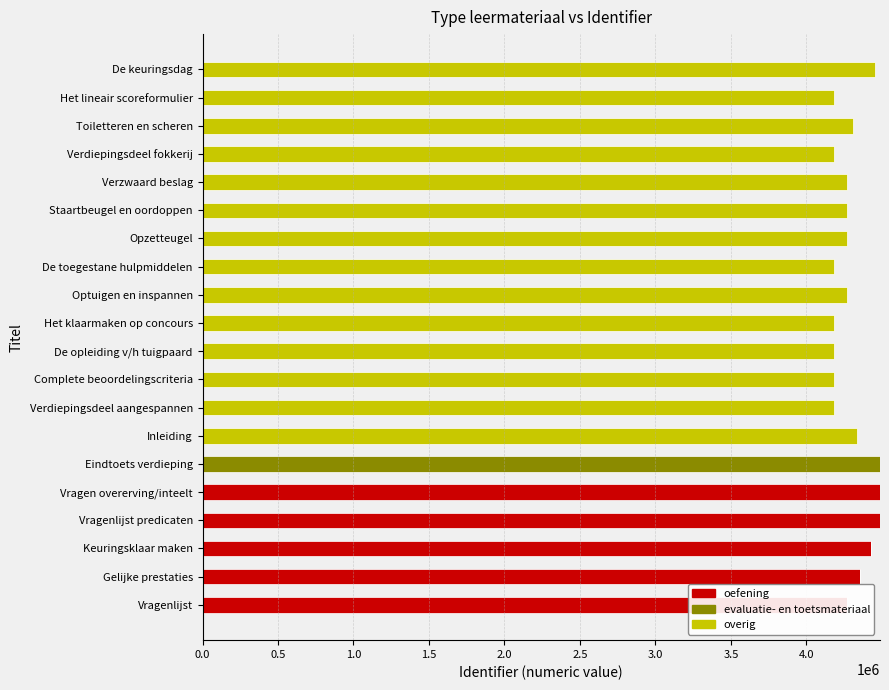

What is the maximum value for evaluatie- en toetsmateriaal?

4488030